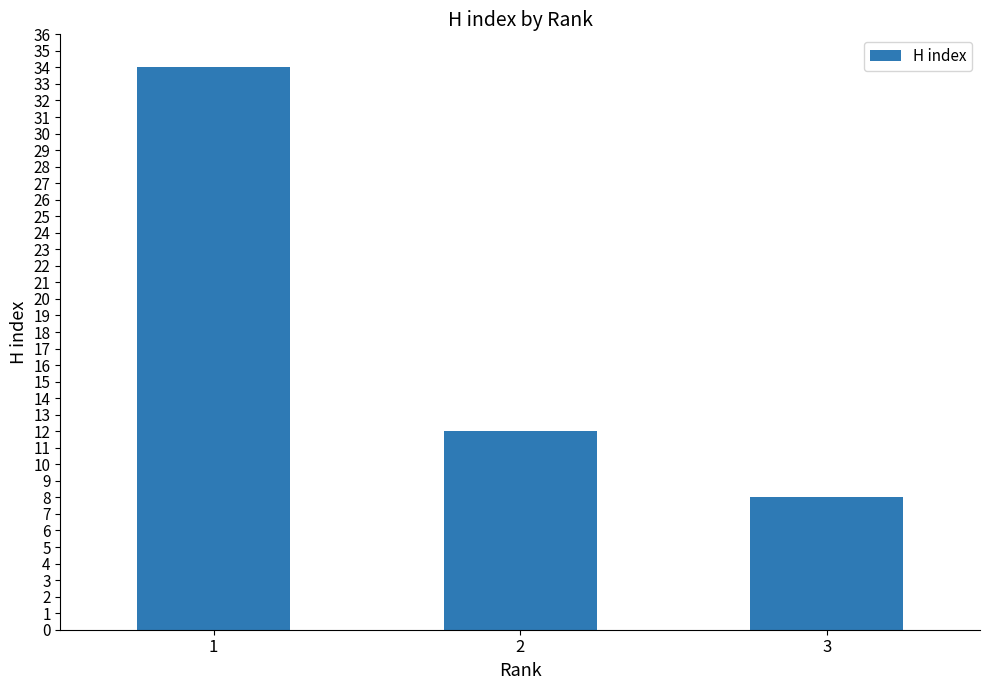

Rank the categories by value from lowest to highest.

3, 2, 1